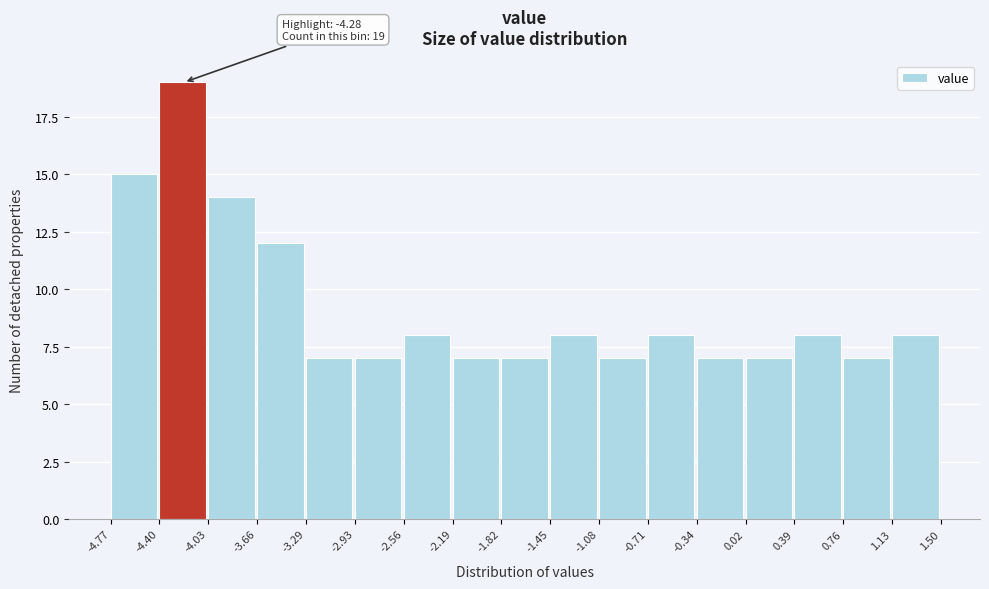

Which range on the x-axis has the tallest bar?

-4.40 to -4.03